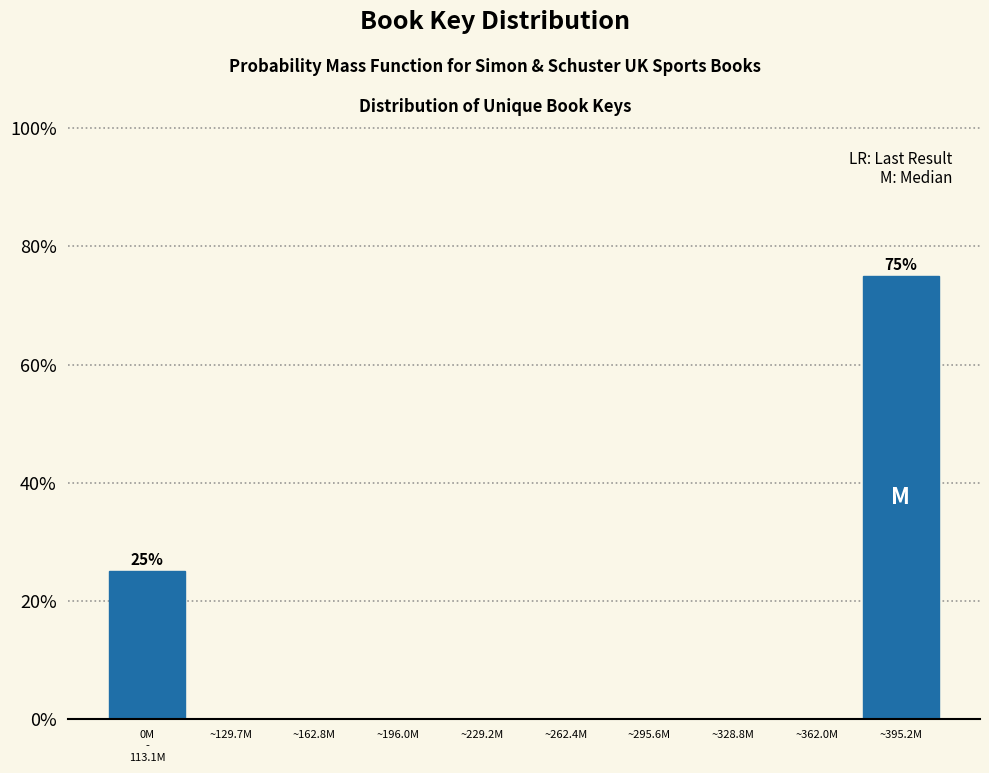

True or false: the data shows -51 at ~262.4M.

False